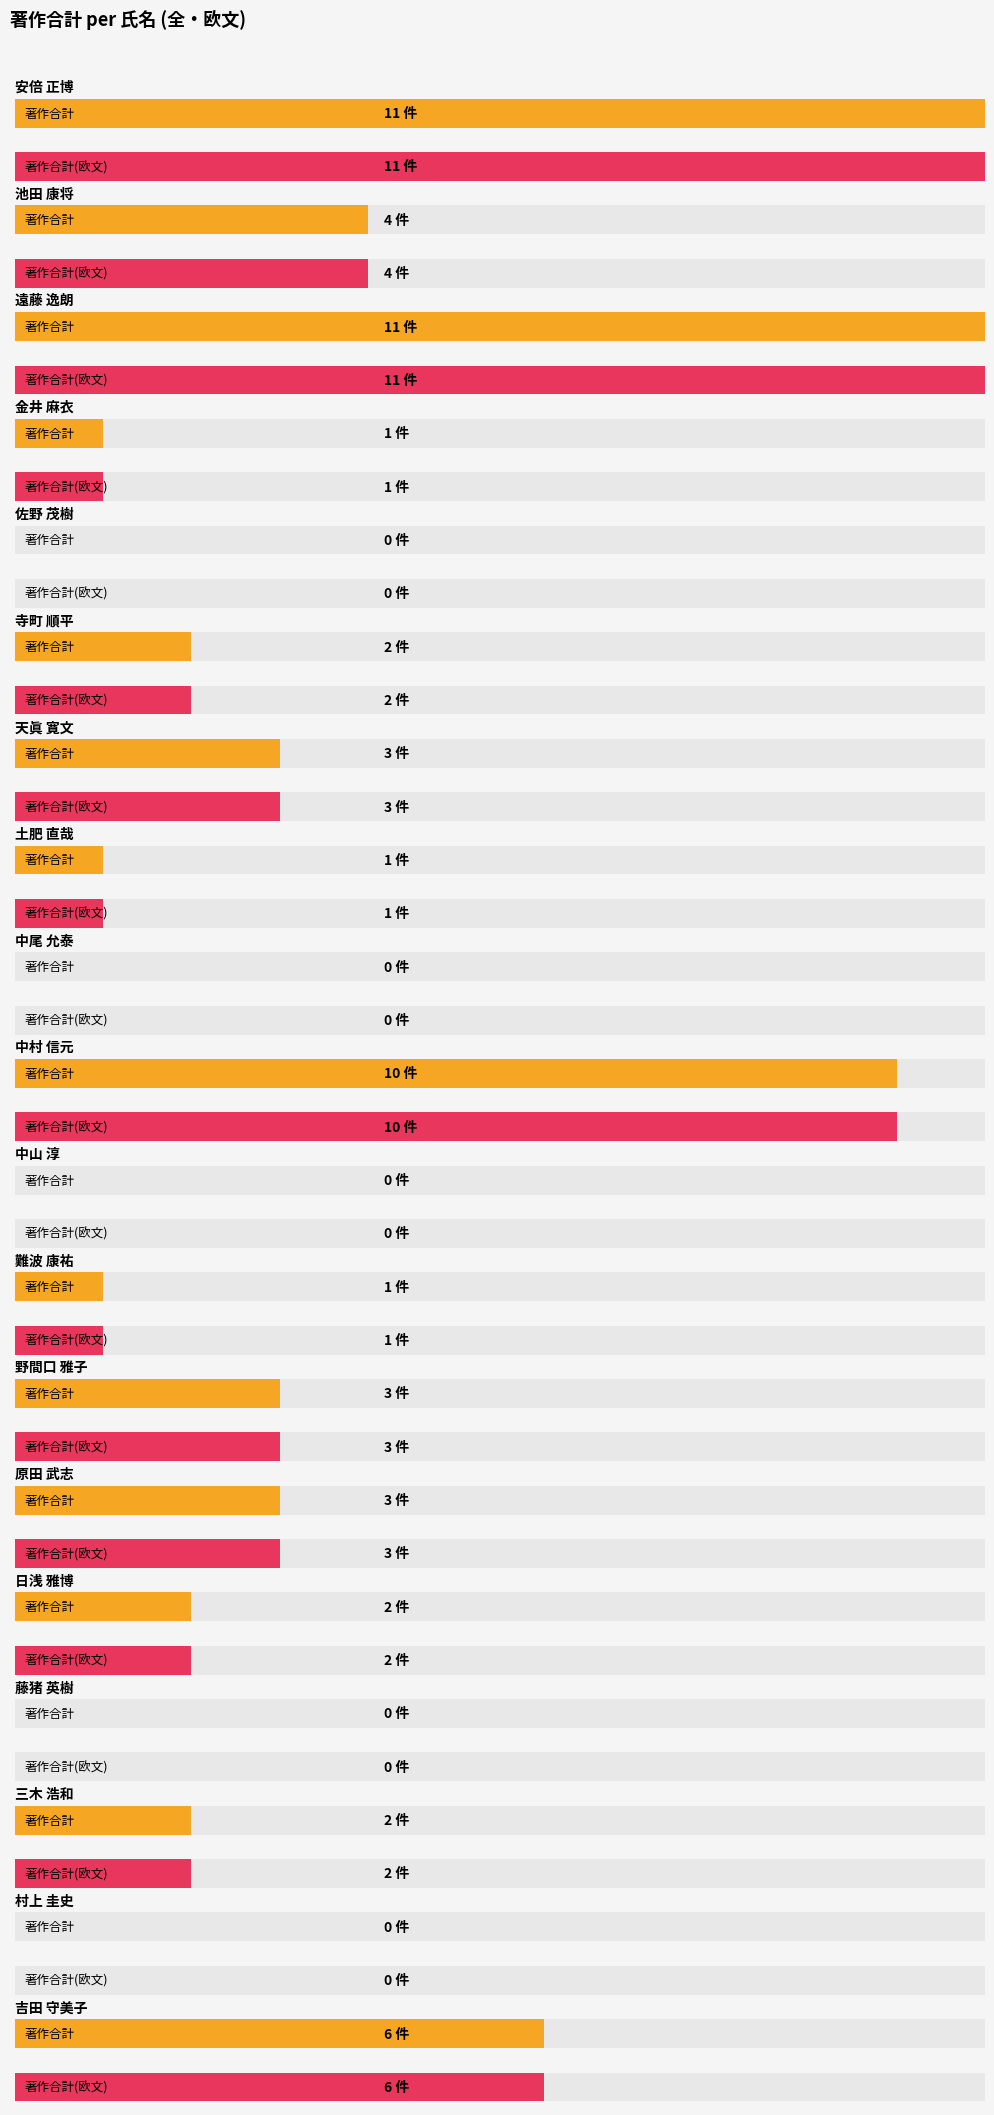

What is the difference between the maximum and minimum values in the 著作合計(欧文) series?

11